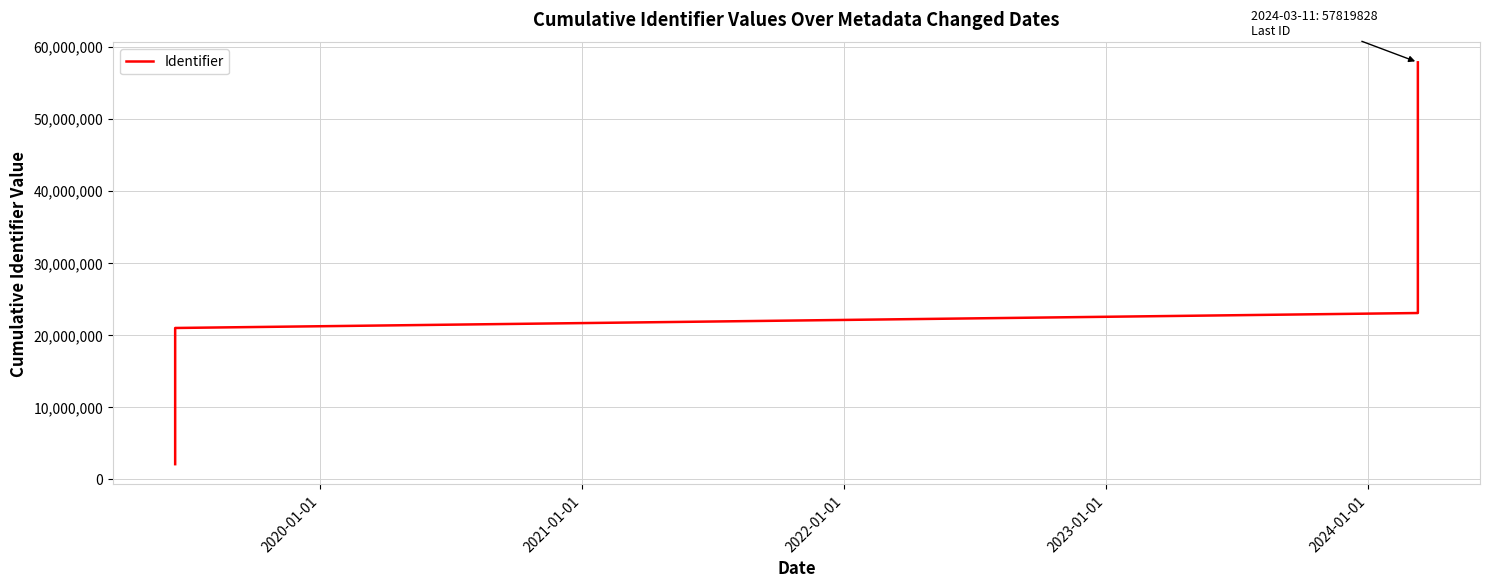

What is the difference between the maximum and second lowest values?

53668969